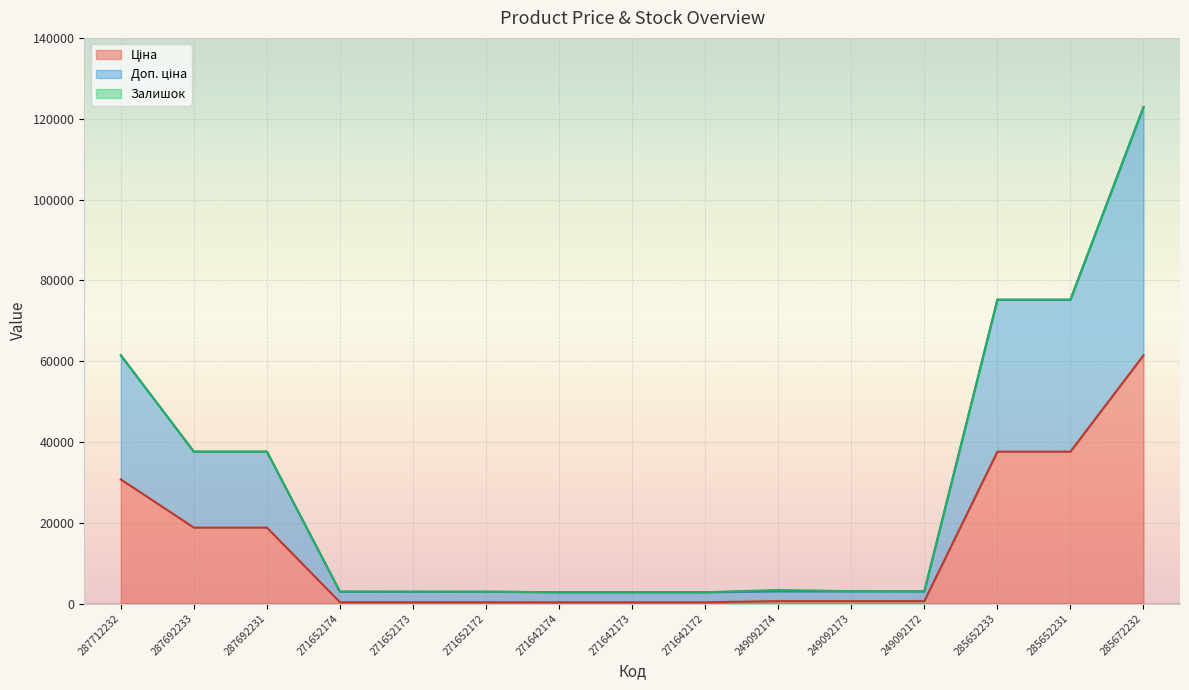

At which category is the sum across all series the highest?

285672232